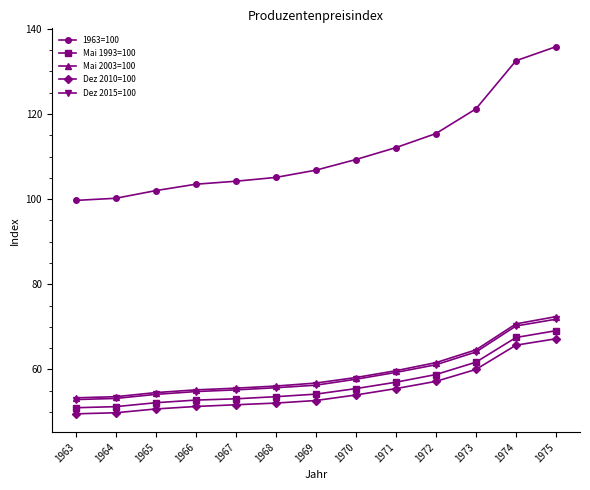

What is the approximate value of 1963=100 at 1967?

104.2